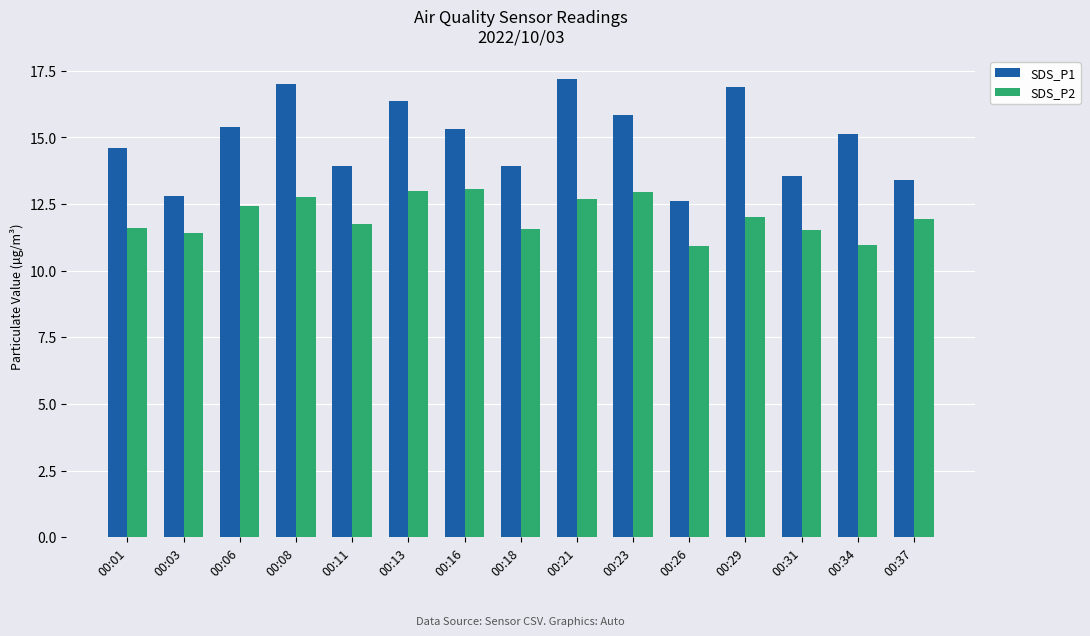

Are the bars horizontal?

No